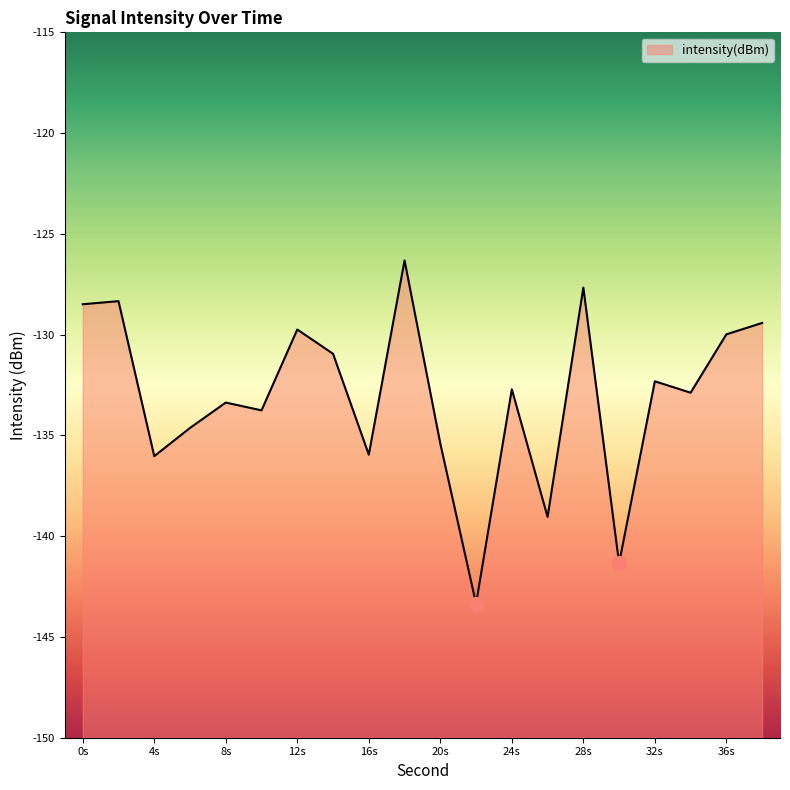

What is the value of the 19th point from the left?

-130.0